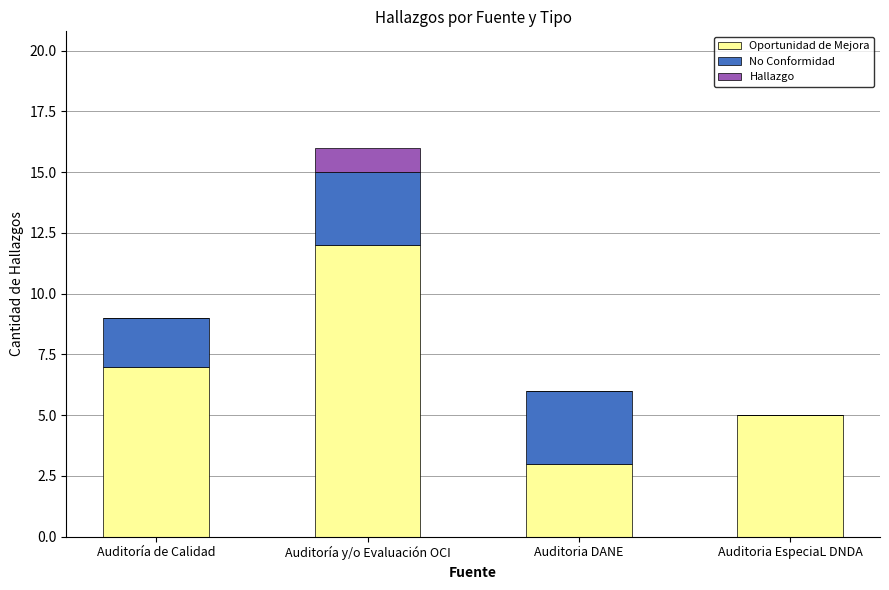

At which category is the sum across all series the highest?

Auditoría y/o Evaluación OCI